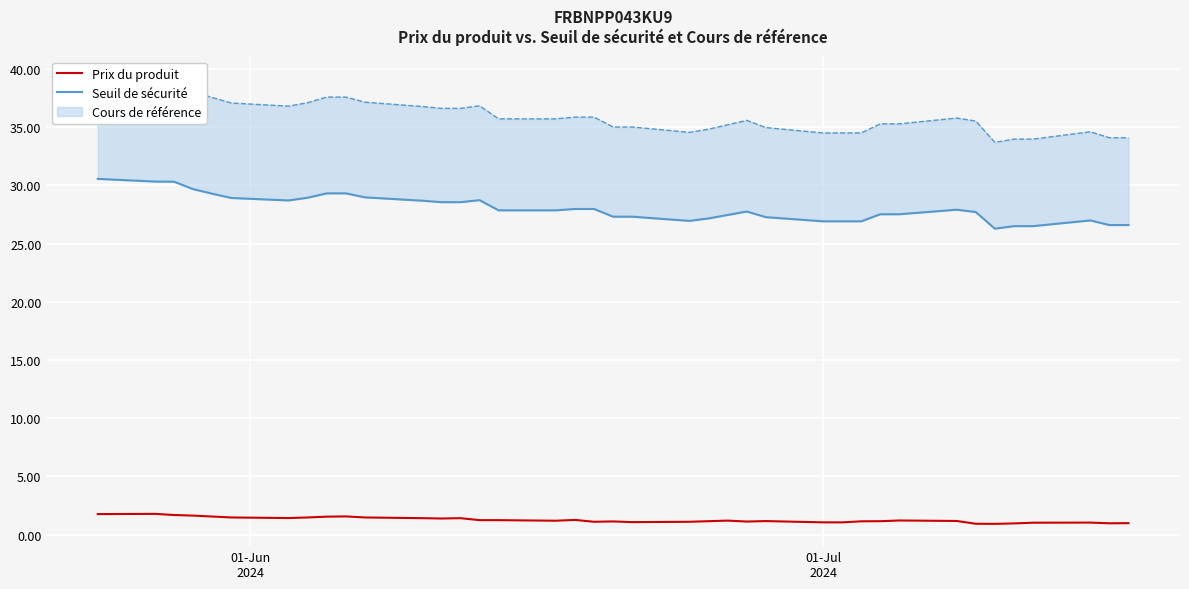

What is the difference between the second highest and minimum values in the Prix du produit series?

0.8